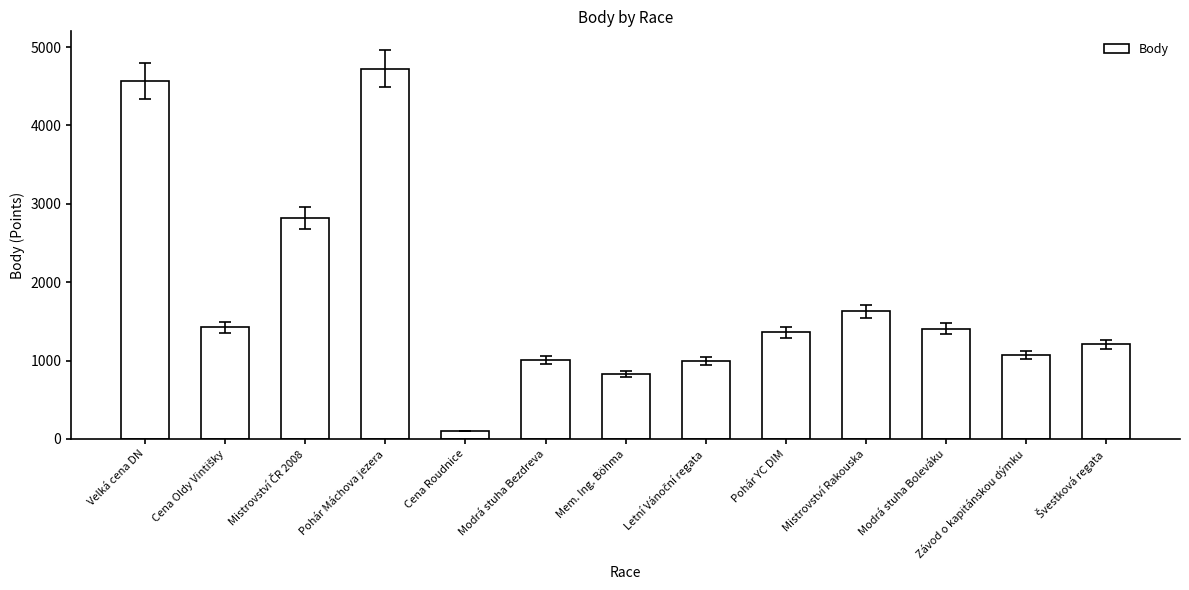

The chart shows a value of 4570 at Velká cena DN. True or false?

True